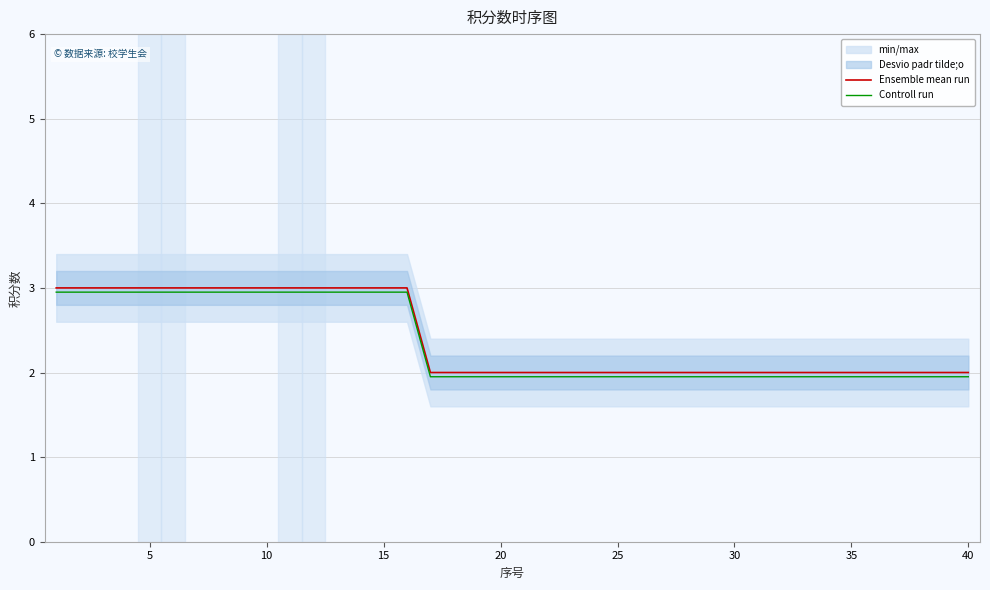

Is it true that Controll run equals 5.0 at 40?

False